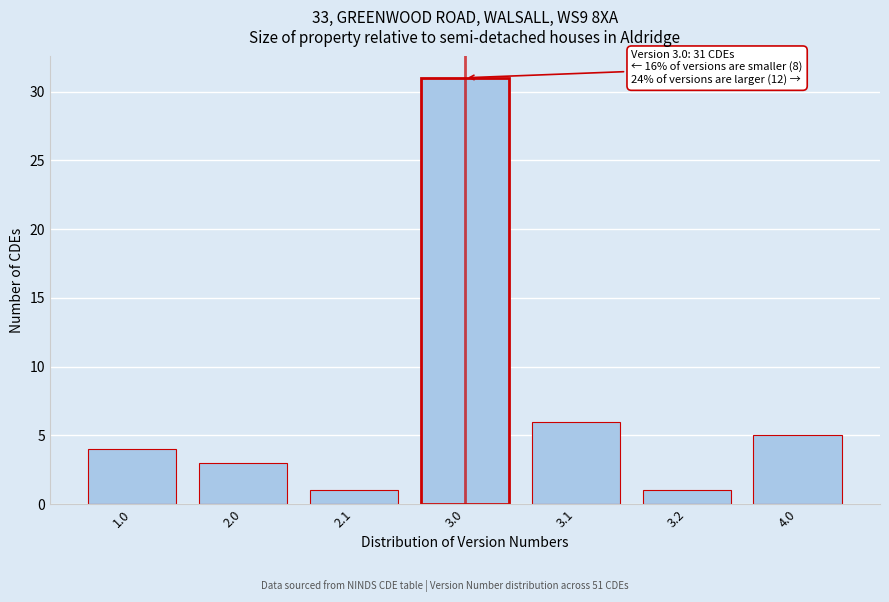

Reading right to left, extract all data points from this chart.

4.0=5	3.2=1	3.1=6	3.0=31	2.1=1	2.0=3	1.0=4